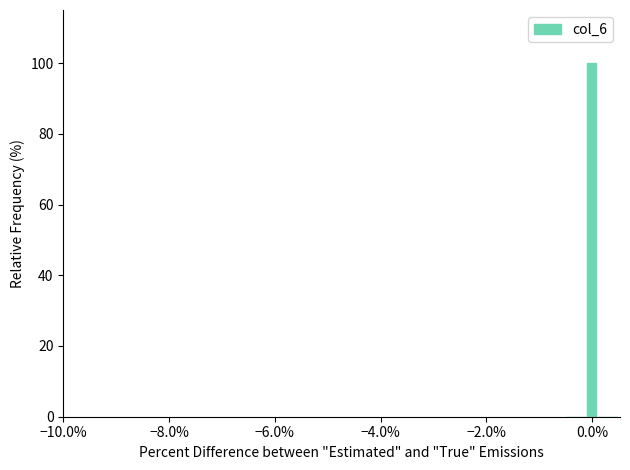

Read against the x-axis, roughly where is the centre of the tallest bar?

0.0